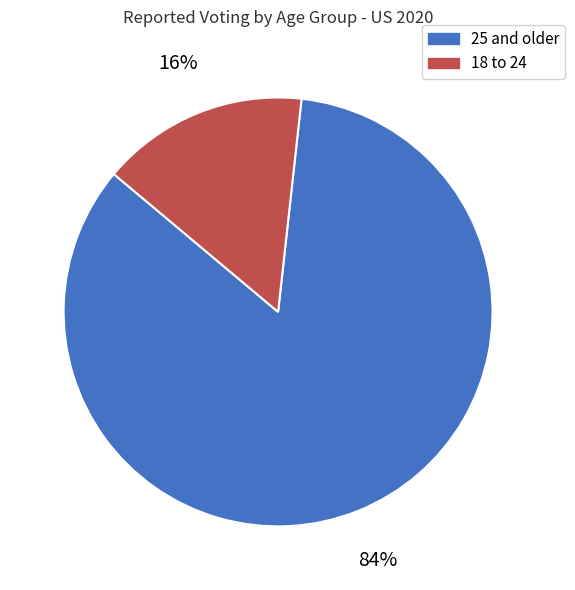

Does any single category account for the majority?

Yes